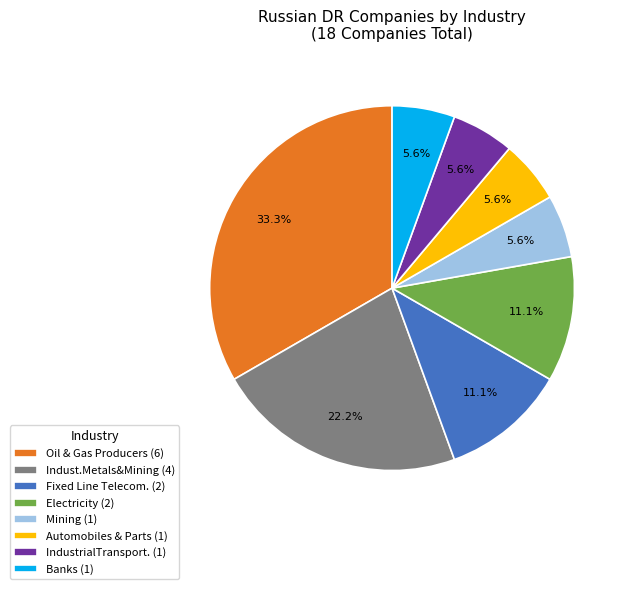

Does Oil & Gas Producers (6) represent more than half of the total?

No